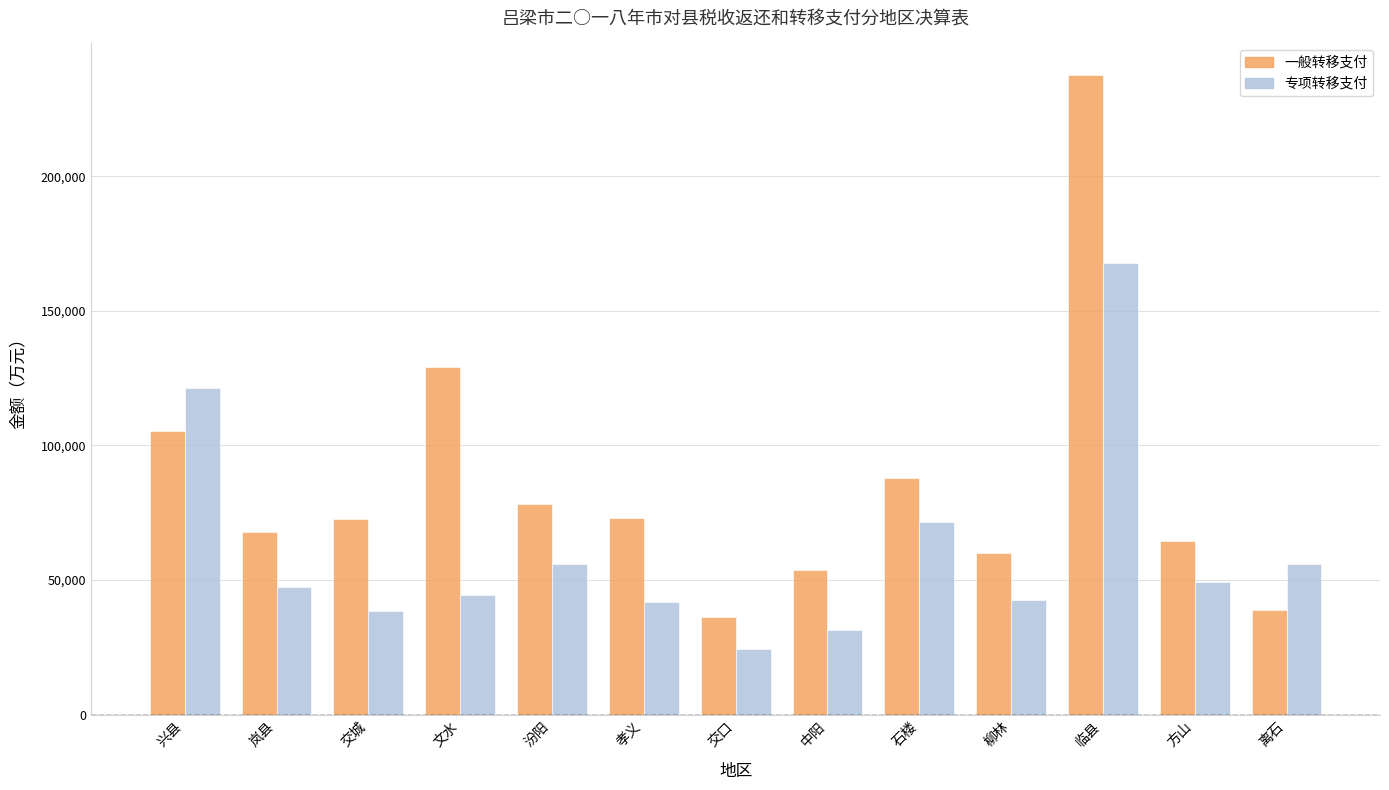

What is the label of the 4th bar from the left?

文水